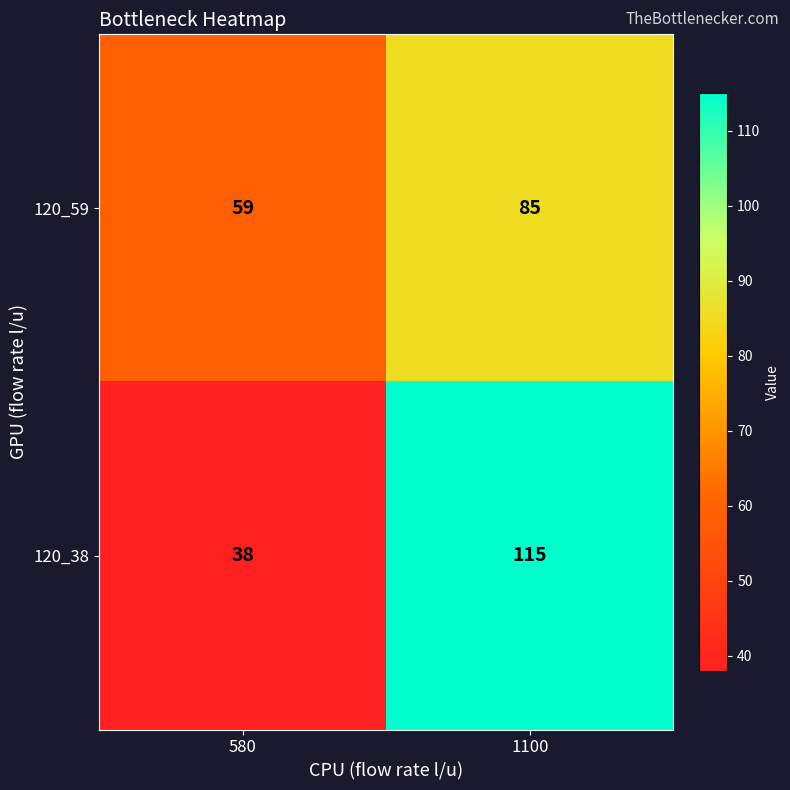

What is the total value across all series at 1100?

200